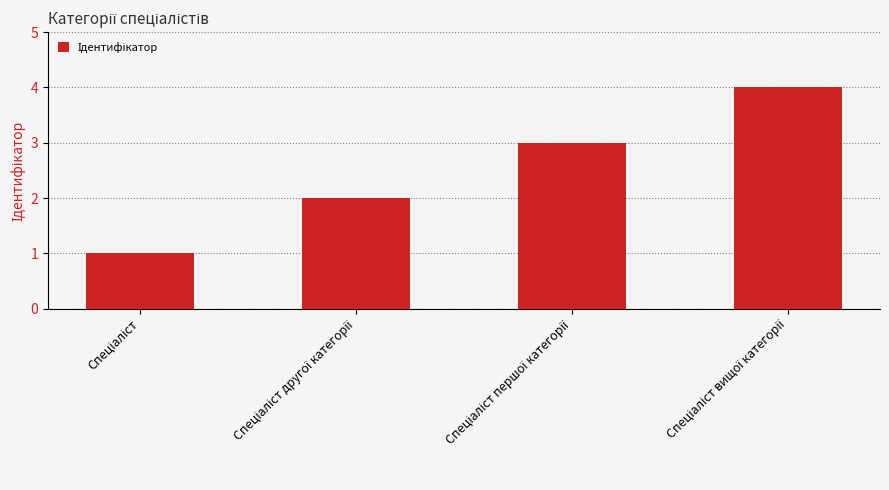

What is the sum of all values?

10